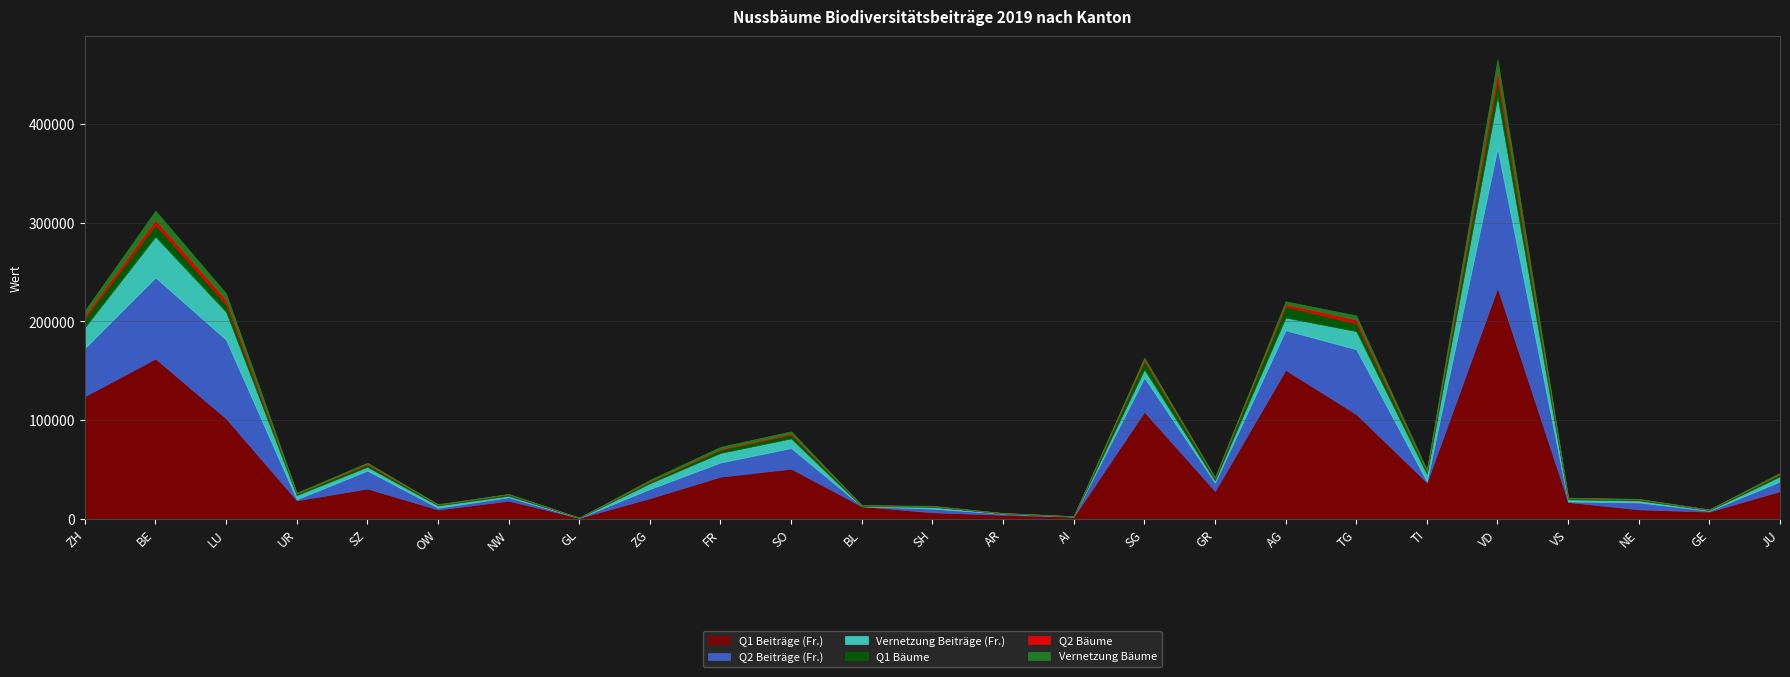

Where is the first local minimum for Vernetzung Bäume?

GL